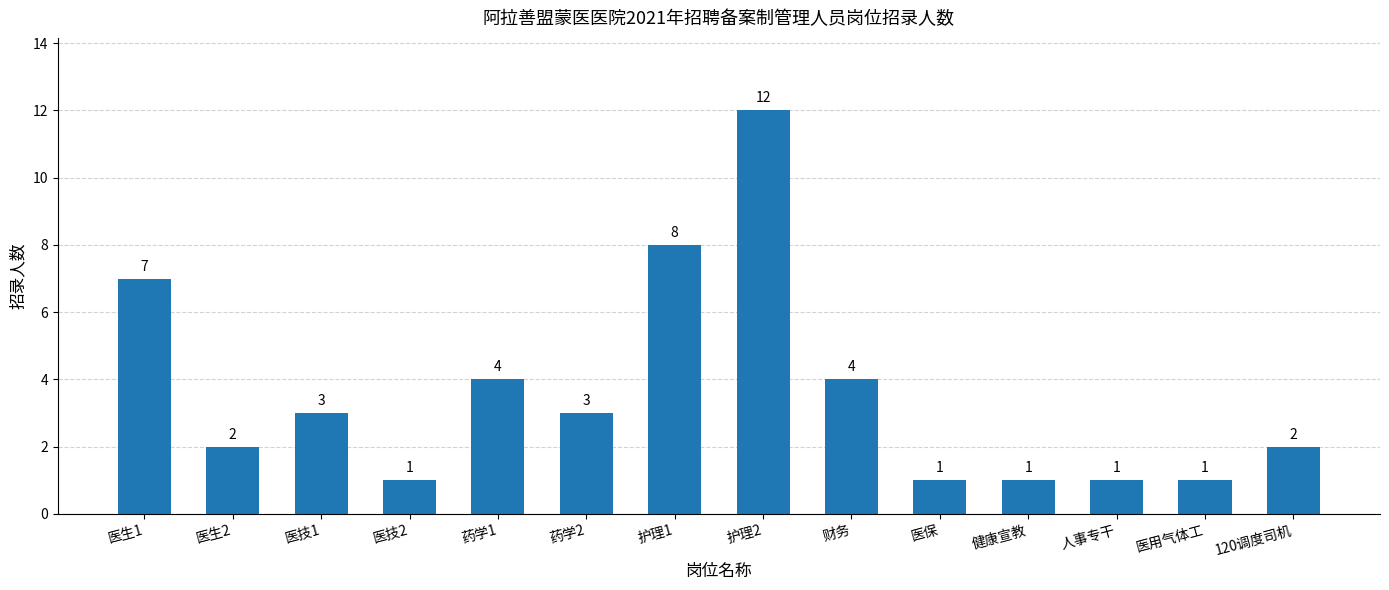

Reading right to left, extract all data points from this chart.

2	1	1	1	1	4	12	8	3	4	1	3	2	7